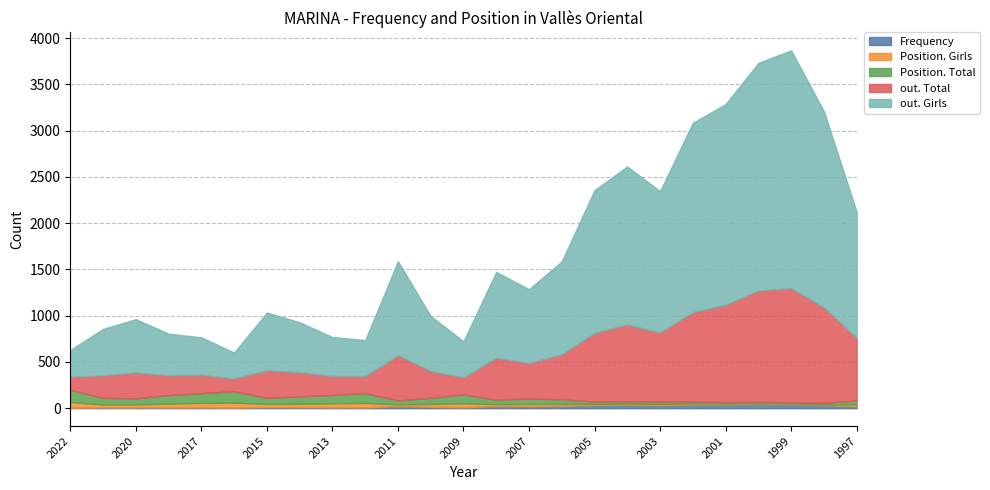

Does the chart have visible grid lines?

Yes